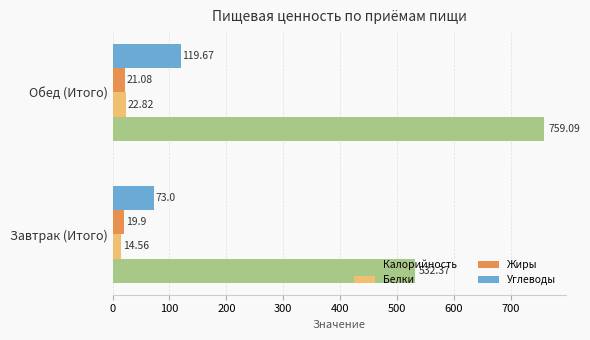

Is the value of Углеводы at Обед (Итого) greater than the value of Белки at Завтрак (Итого)?

Yes